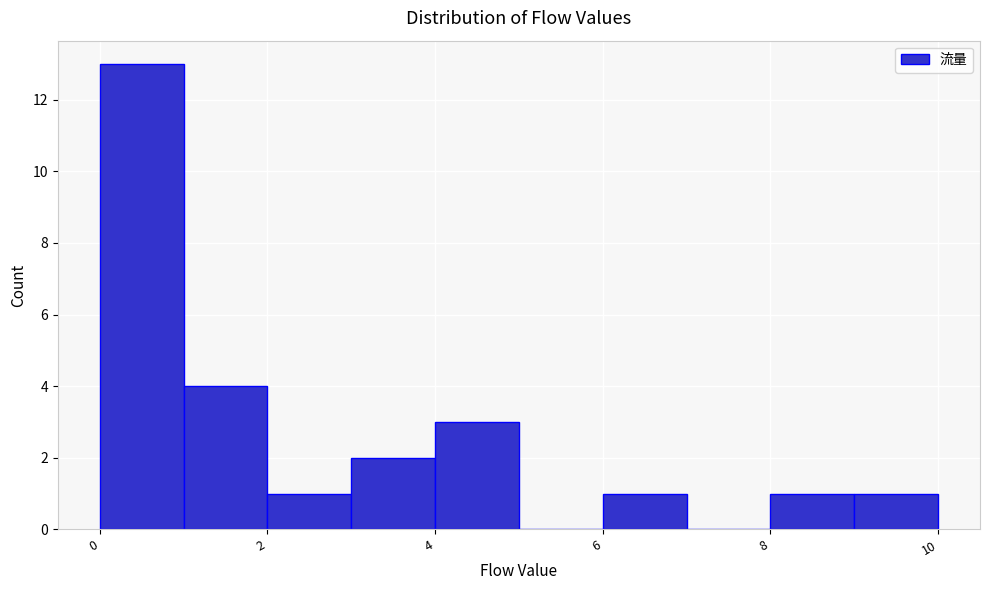

Reading left to right, list every bar in this chart as the range it spans on the x-axis followed by its height. The values are not printed on the chart, so give them approximately, as read against the axis.

0 to 1: 13
1 to 2: 4
2 to 3: 1
3 to 4: 2
4 to 5: 3
5 to 6: 0
6 to 7: 1
7 to 8: 0
8 to 9: 1
9 to 10: 1